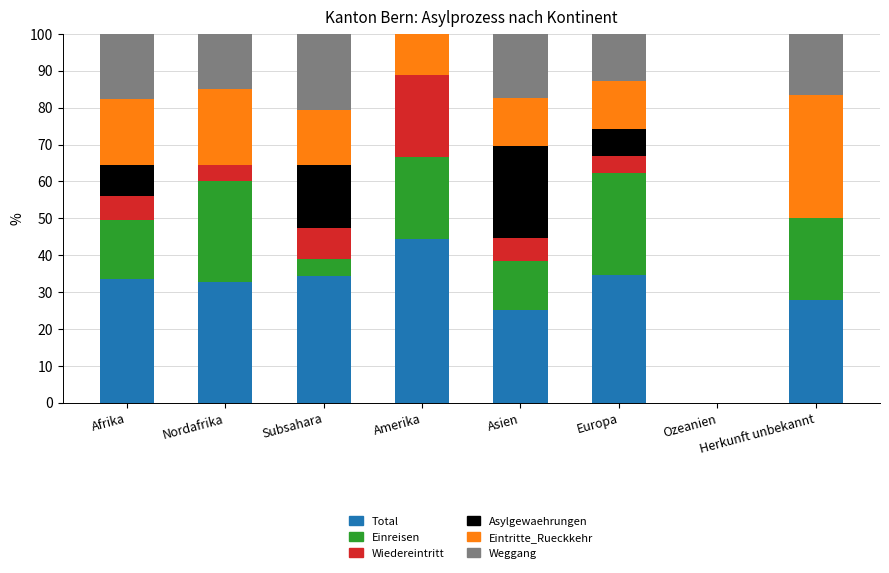

Does the chart contain stacked bars?

Yes